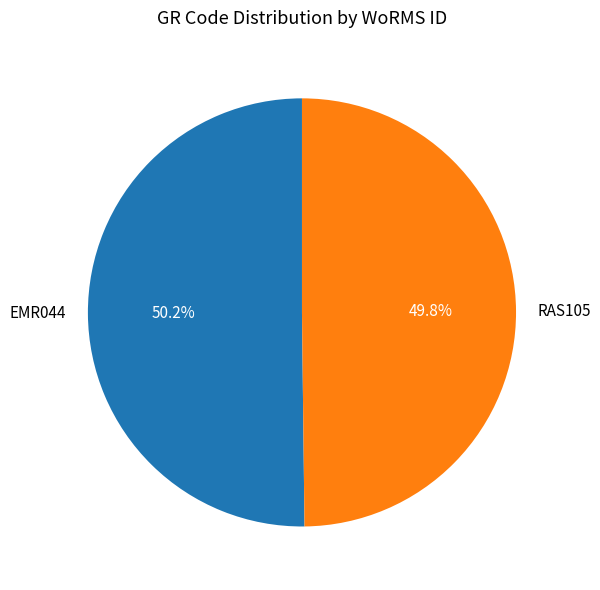

What is the ratio of the value at RAS105 to the value at EMR044?

1.0